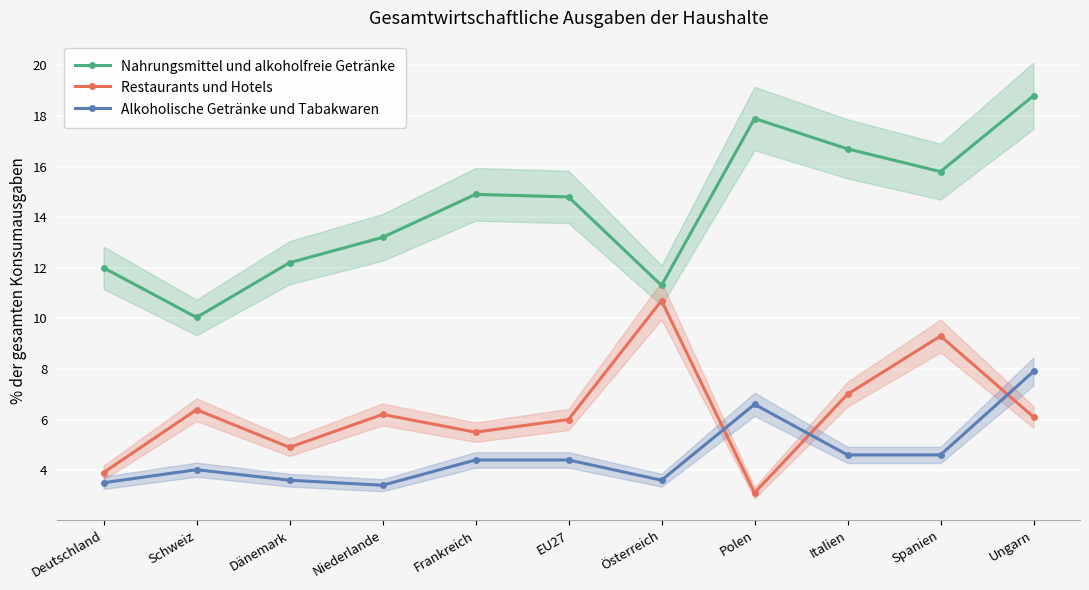

Reading right to left, extract all data points from this chart.

Nahrungsmittel und alkoholfreie Getränke: Ungarn=18.8	Spanien=15.8	Italien=16.7	Polen=17.9	Österreich=11.3	EU27=14.8	Frankreich=14.9	Niederlande=13.2	Dänemark=12.2	Schweiz=10.0	Deutschland=12.0
Restaurants und Hotels: Ungarn=6.1	Spanien=9.3	Italien=7.0	Polen=3.1	Österreich=10.7	EU27=6.0	Frankreich=5.5	Niederlande=6.2	Dänemark=4.9	Schweiz=6.4	Deutschland=3.9
Alkoholische Getränke und Tabakwaren: Ungarn=7.9	Spanien=4.6	Italien=4.6	Polen=6.6	Österreich=3.6	EU27=4.4	Frankreich=4.4	Niederlande=3.4	Dänemark=3.6	Schweiz=4.0	Deutschland=3.5